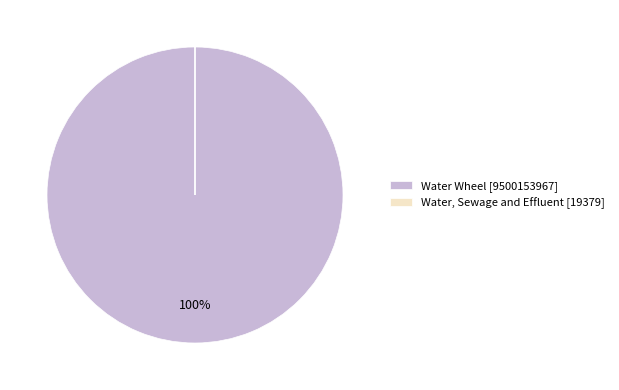

Is it true that Water Wheel [9500153967] is 100% of the pie?

True